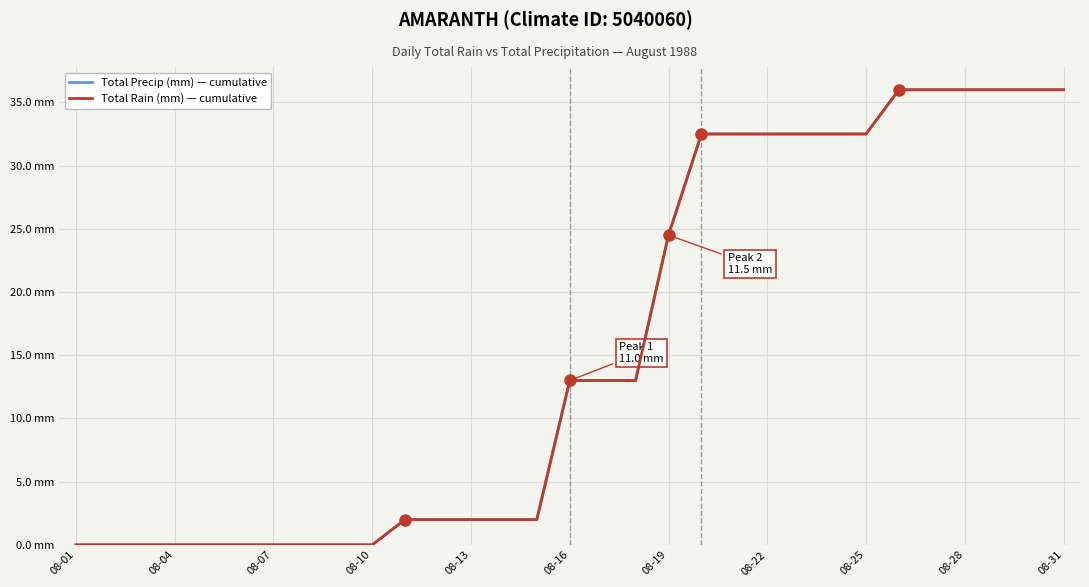

Does the chart have visible grid lines?

Yes